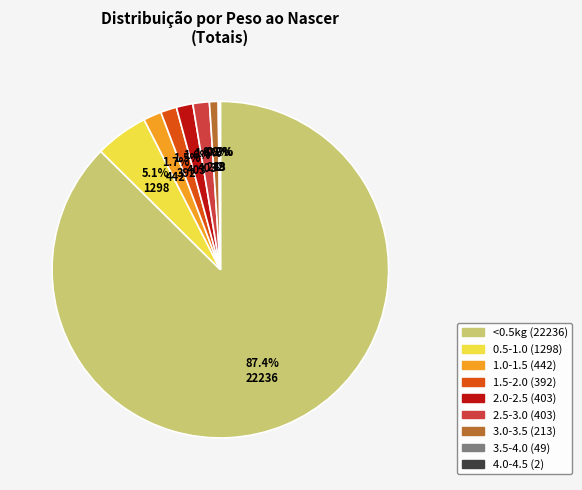

Which slice represents more than half of the pie?

<0.5kg